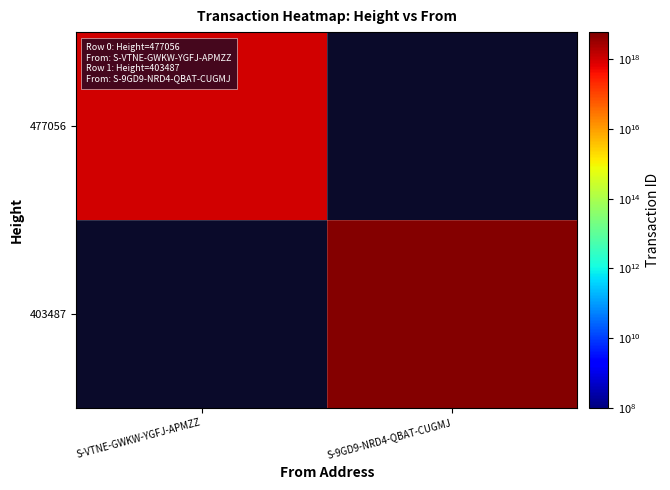

At which label does 477056 reach its peak?

S-VTNE-GWKW-YGFJ-APMZZ